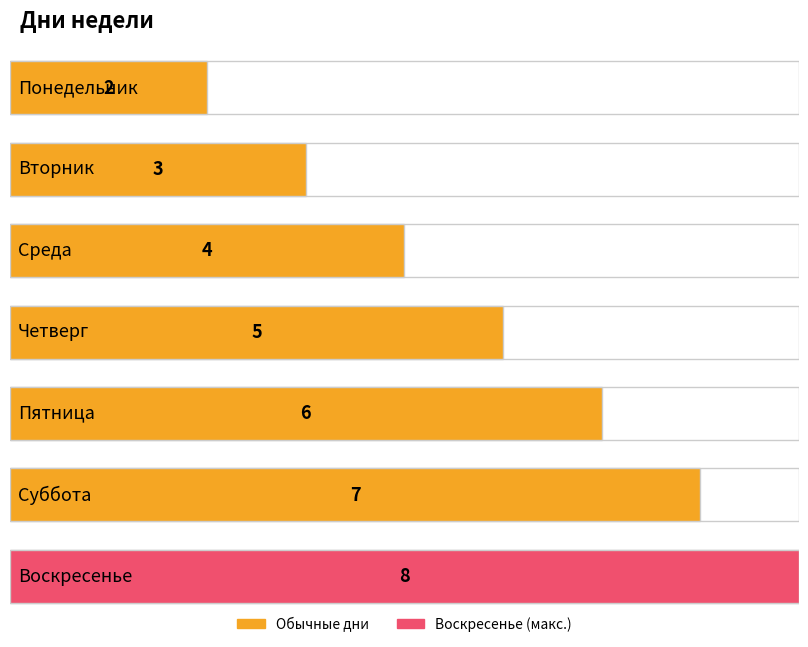

How many bars are there in total?

7